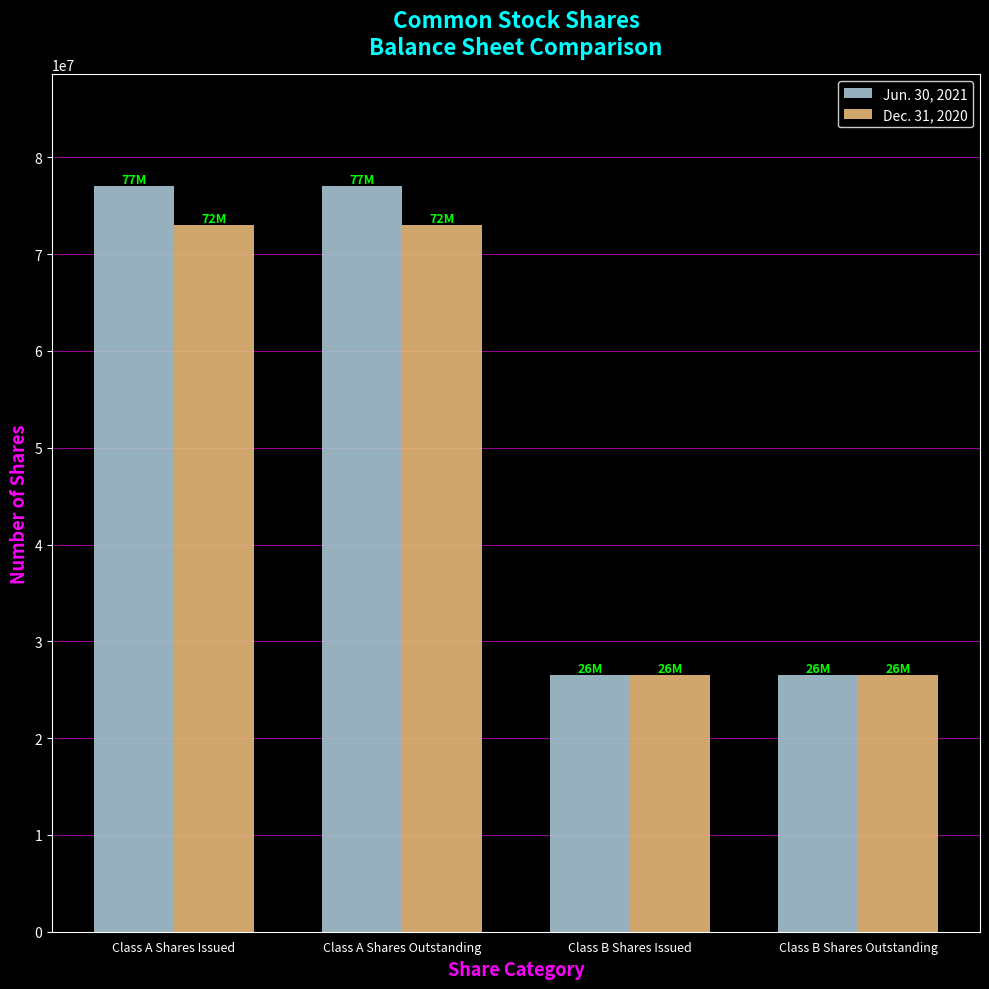

True or false: Dec. 31, 2020 has a value of 17942134 at Class B Shares Issued.

False